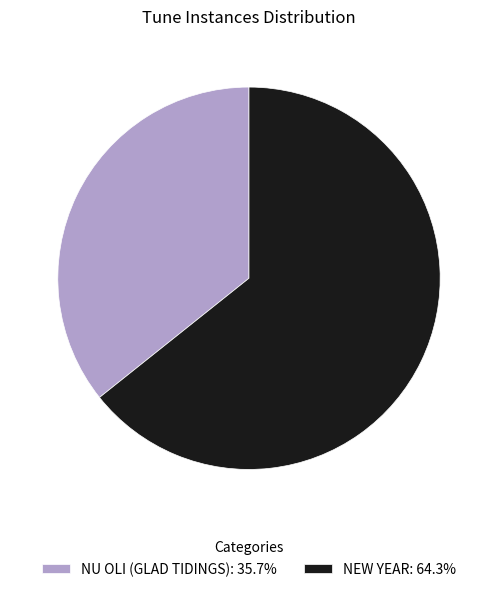

Approximately how many times larger is the value at NU OLI (GLAD TIDINGS): 35.7% compared to NEW YEAR: 64.3%?

0.6